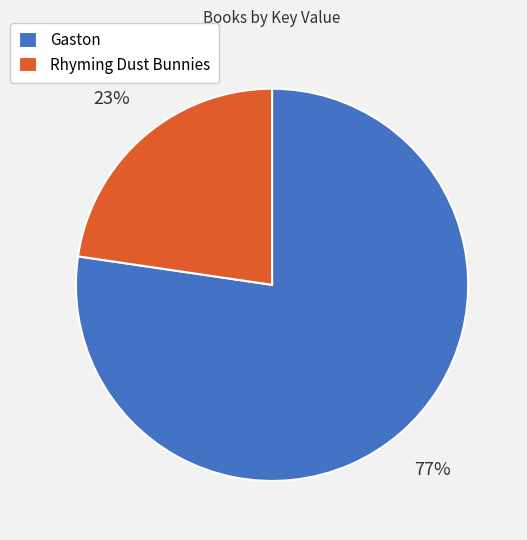

To the nearest percent, what percentage of the pie is Gaston?

77%